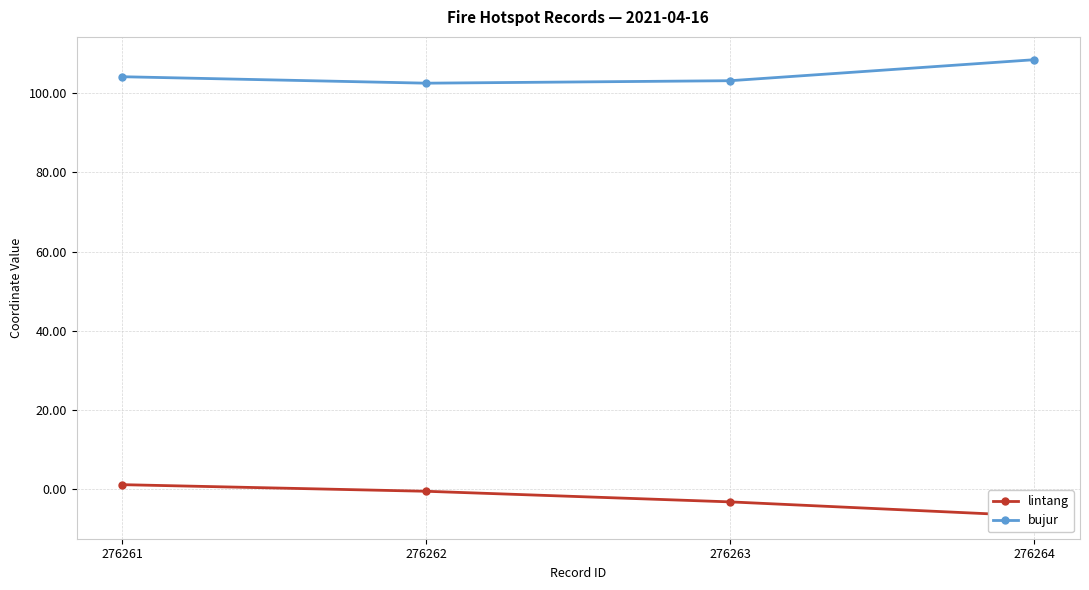

What are all the series names shown in the legend?

lintang, bujur